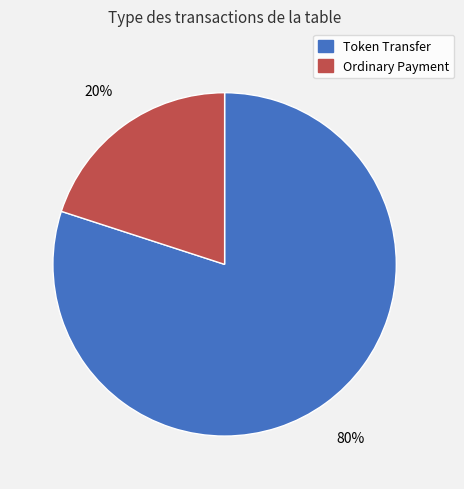

Which slice is the smallest?

Ordinary Payment